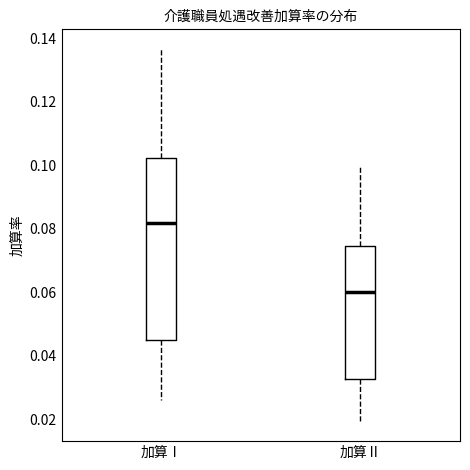

Which box has the lowest median line?

加算Ⅱ